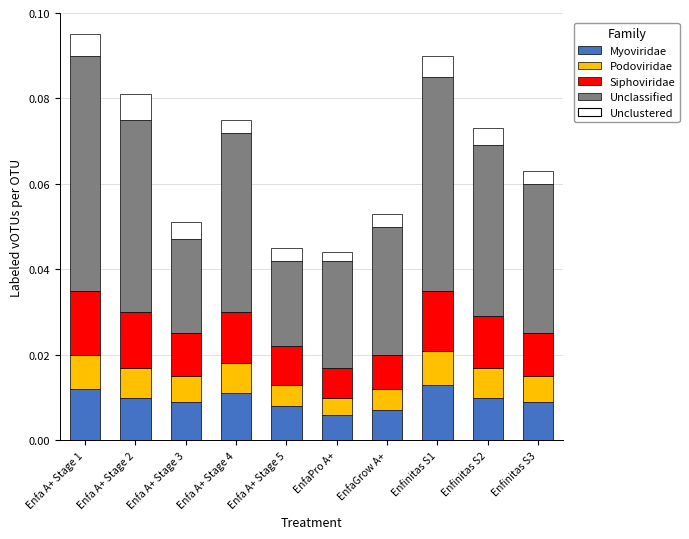

What are all the series names shown in the legend?

Myoviridae, Podoviridae, Siphoviridae, Unclassified, Unclustered